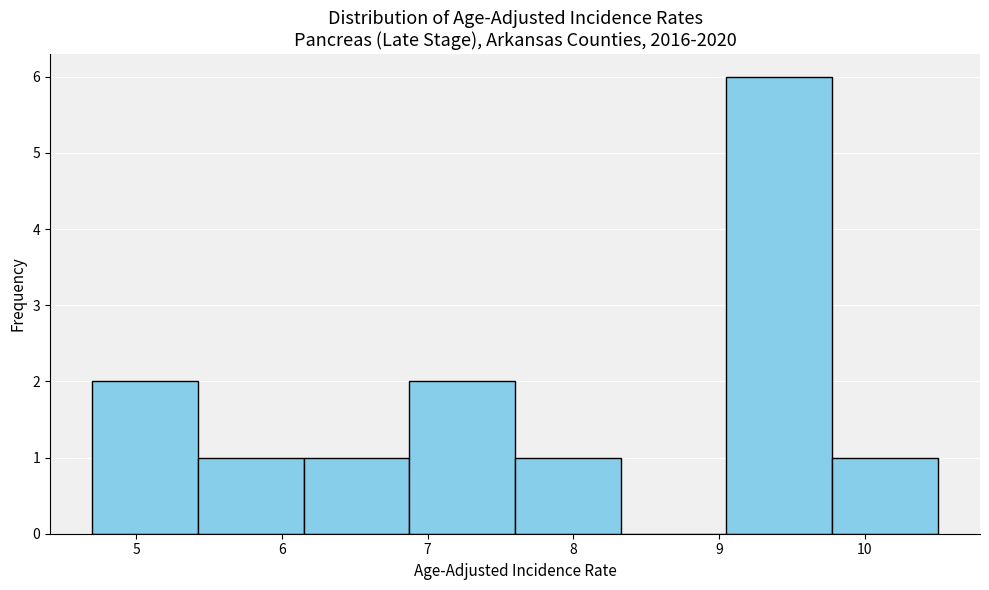

Over which range of the x-axis is the bar tallest?

9.1 to 9.8